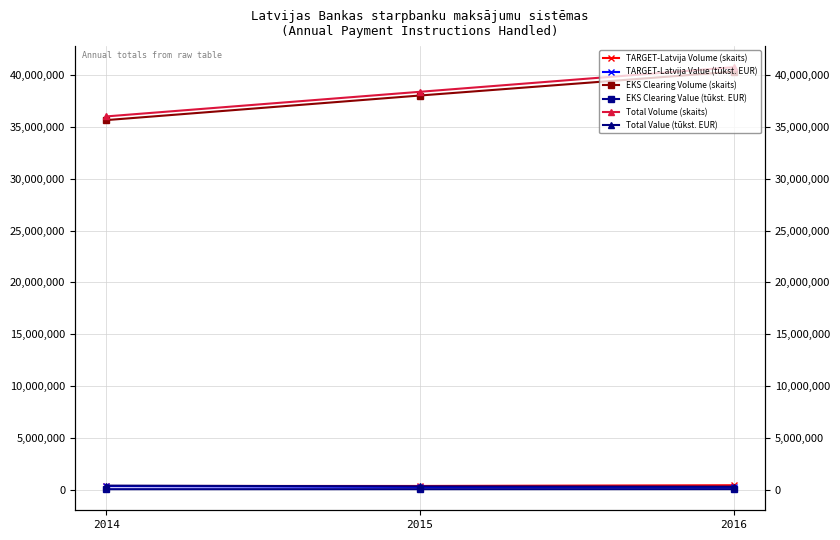

The value of EKS Clearing Value (tūkst. EUR) at 2016 is 53988.0. True or false?

True